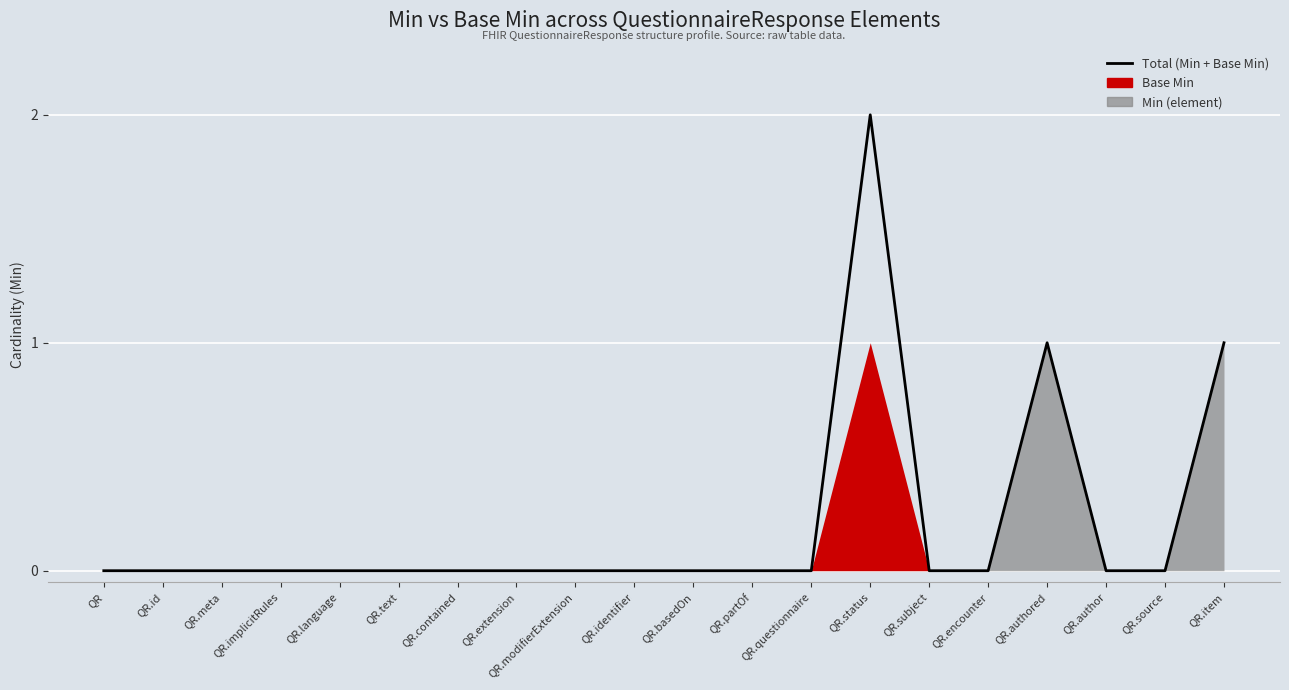

Reading left to right, extract all data points from this chart.

0	0	0	0	0	0	0	0	0	0	0	0	0	2	0	0	1	0	0	1